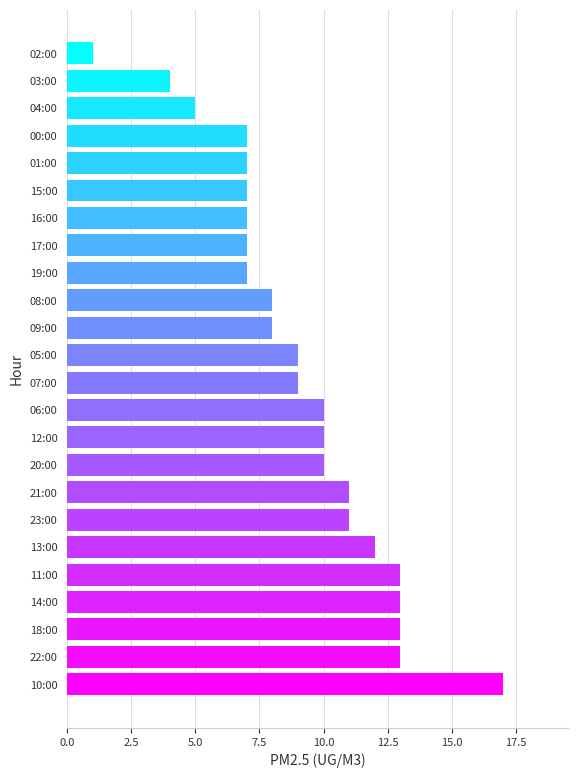

True or false: the data shows 3 at 11:00.

False